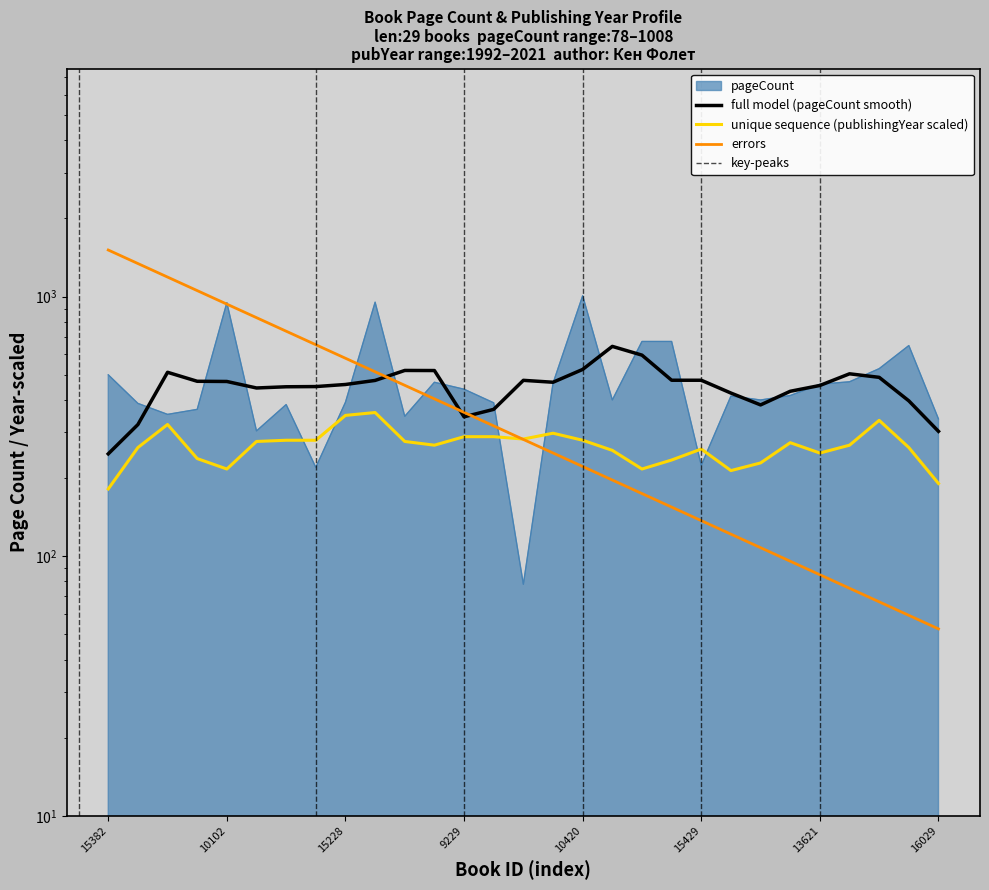

The chart shows a value of 143 at 18862. True or false?

False